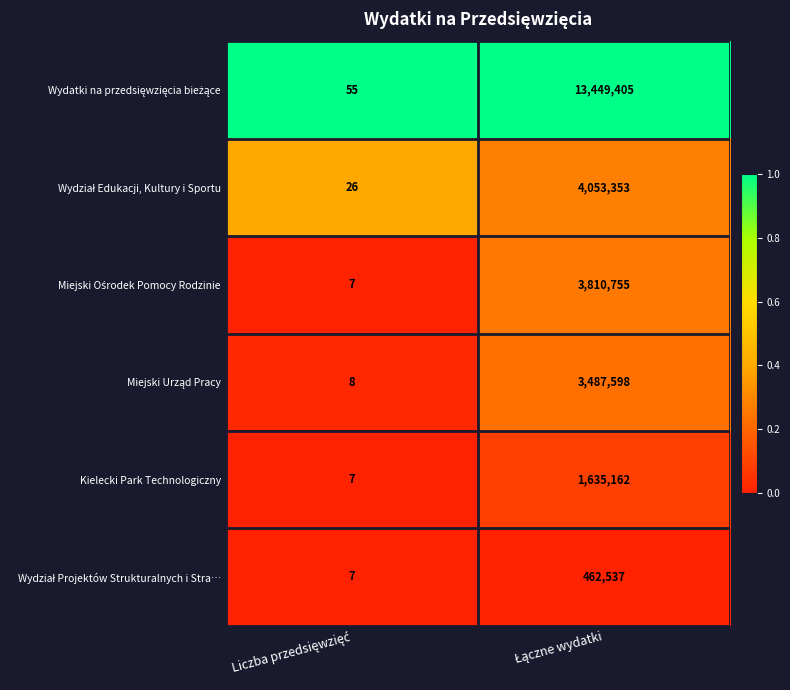

What is the greatest value displayed?

13449405